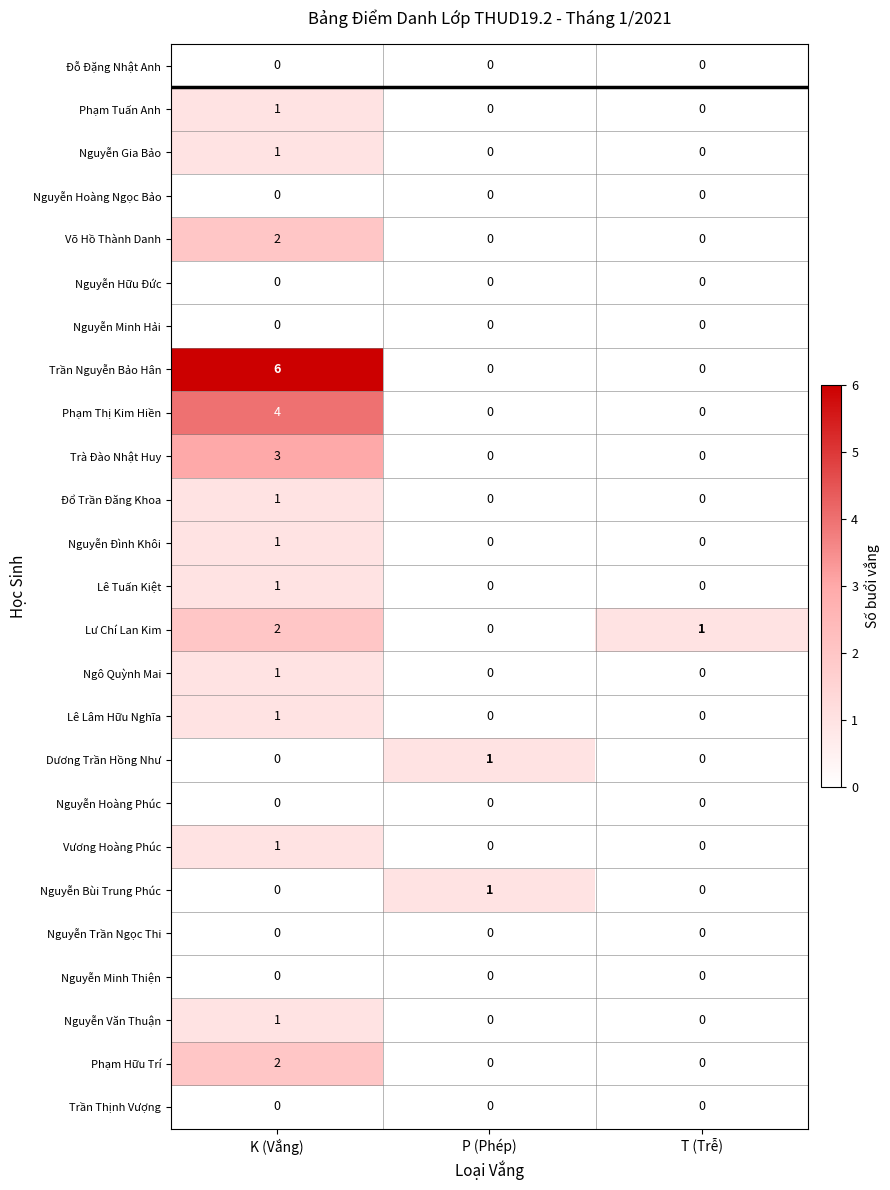

Count the number of categories in the chart.

3